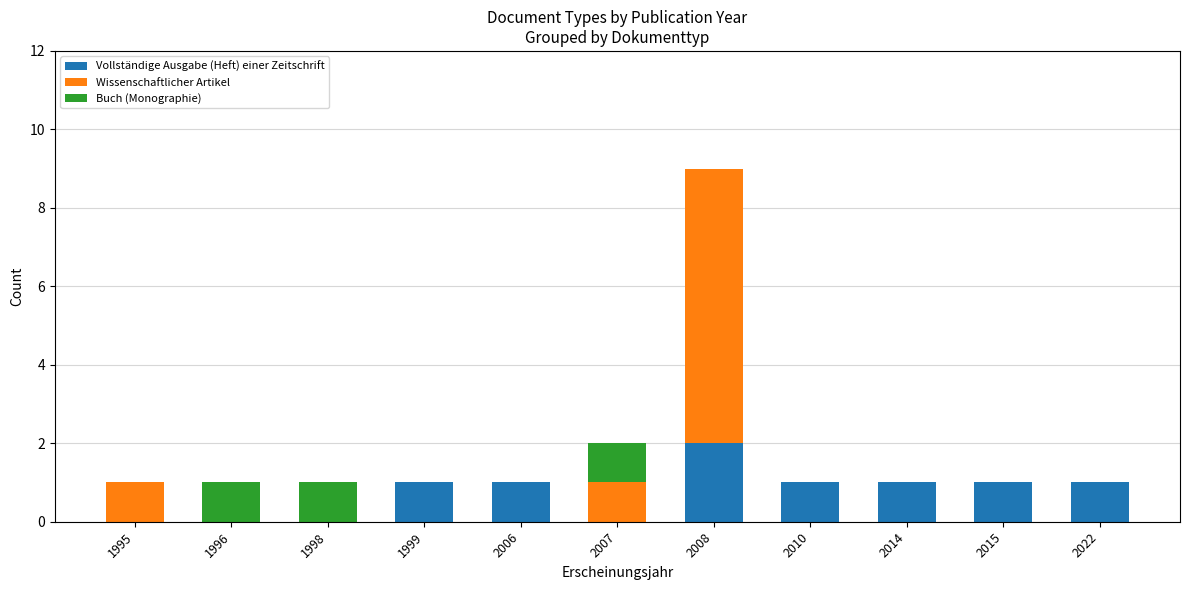

At which category is the sum across all series the highest?

2008